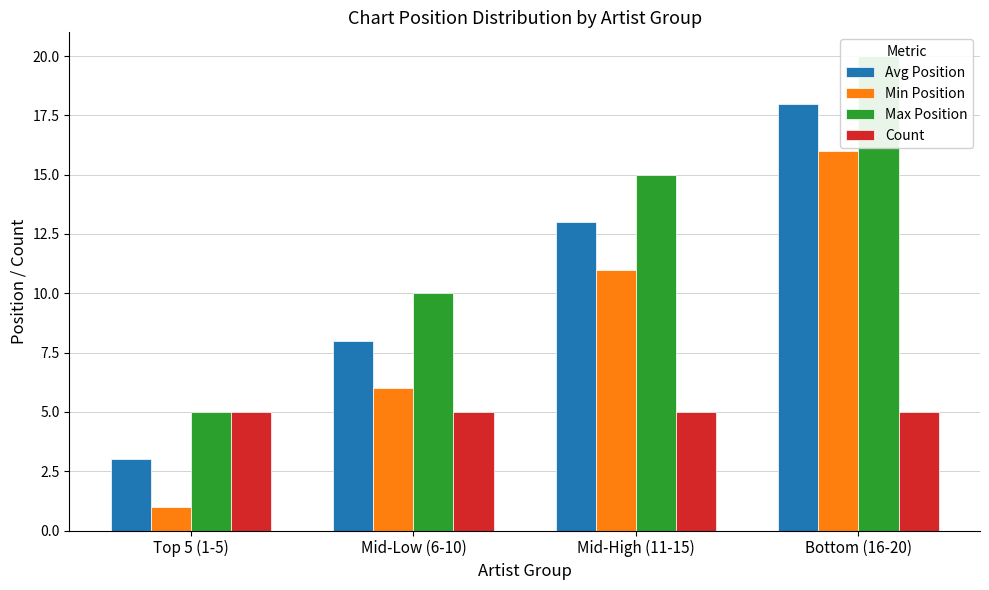

What value does the Max Position series have at Bottom (16-20)?

20